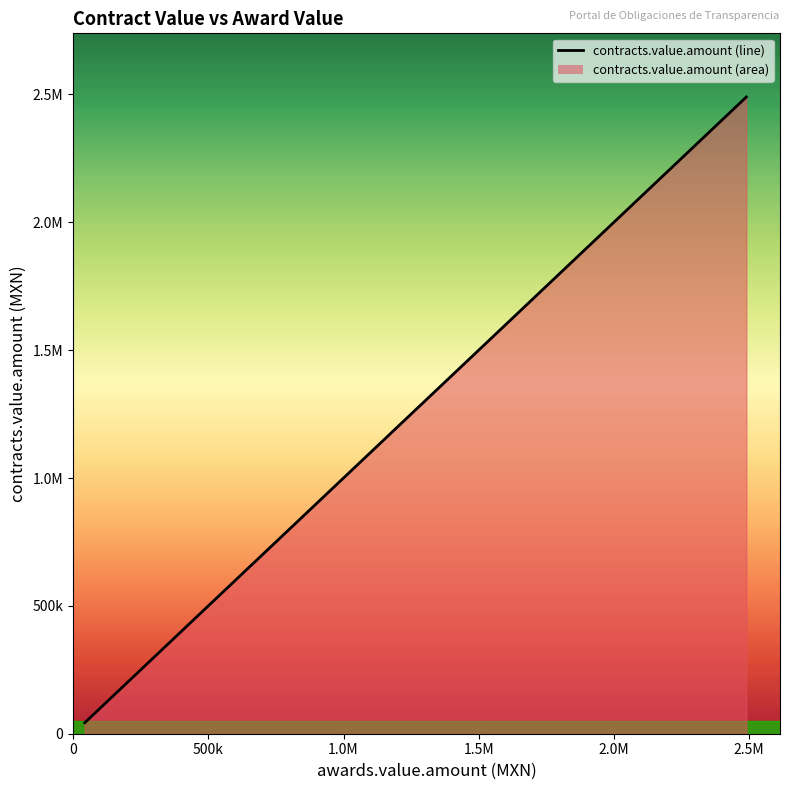

What is the difference between the maximum and minimum values?

2446929.7